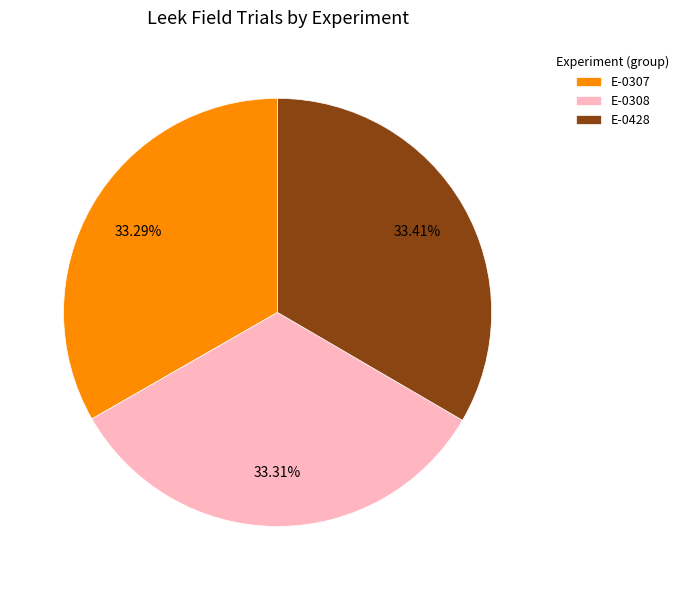

How many segments does this pie chart have?

3